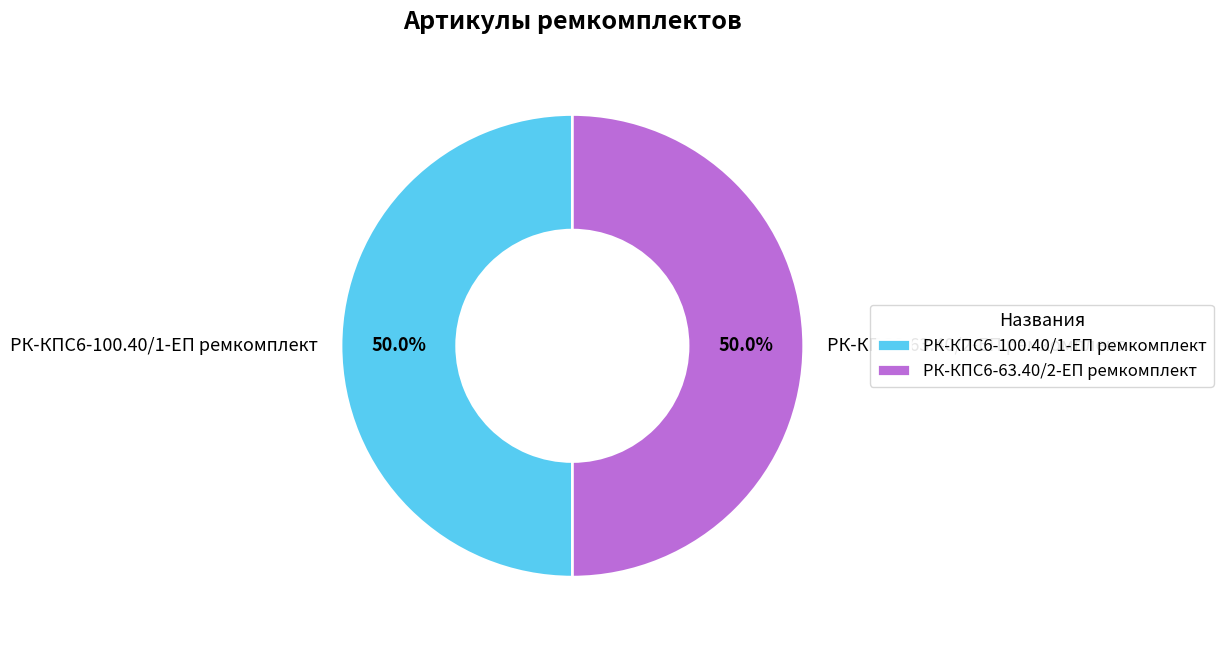

Approximately how many times larger is the value at РК-КПС6-63.40/2-ЕП ремкомплект compared to РК-КПС6-100.40/1-ЕП ремкомплект?

1.0